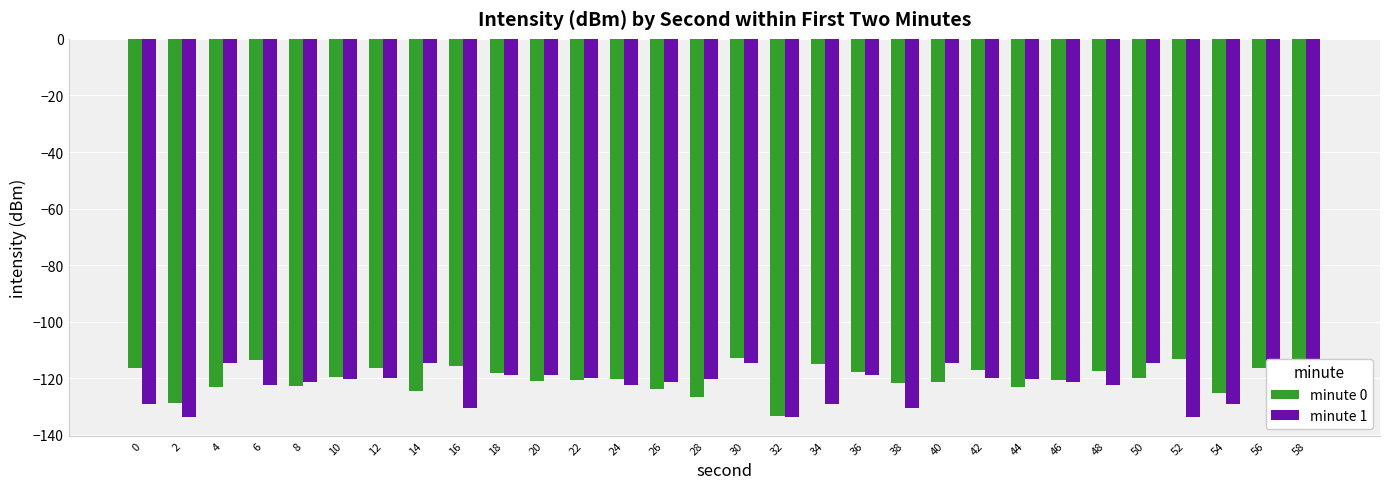

Rank the series at 4 from lowest to highest value.

minute 0, minute 1